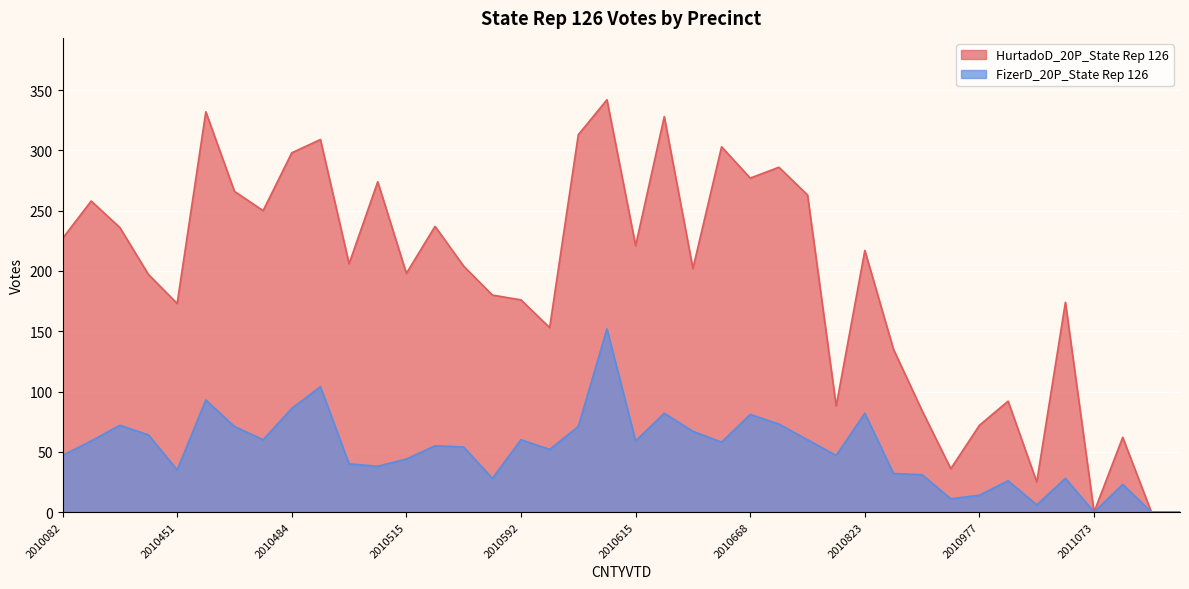

Where is HurtadoD_20P_State Rep 126 nearest to the value 171?

2010451